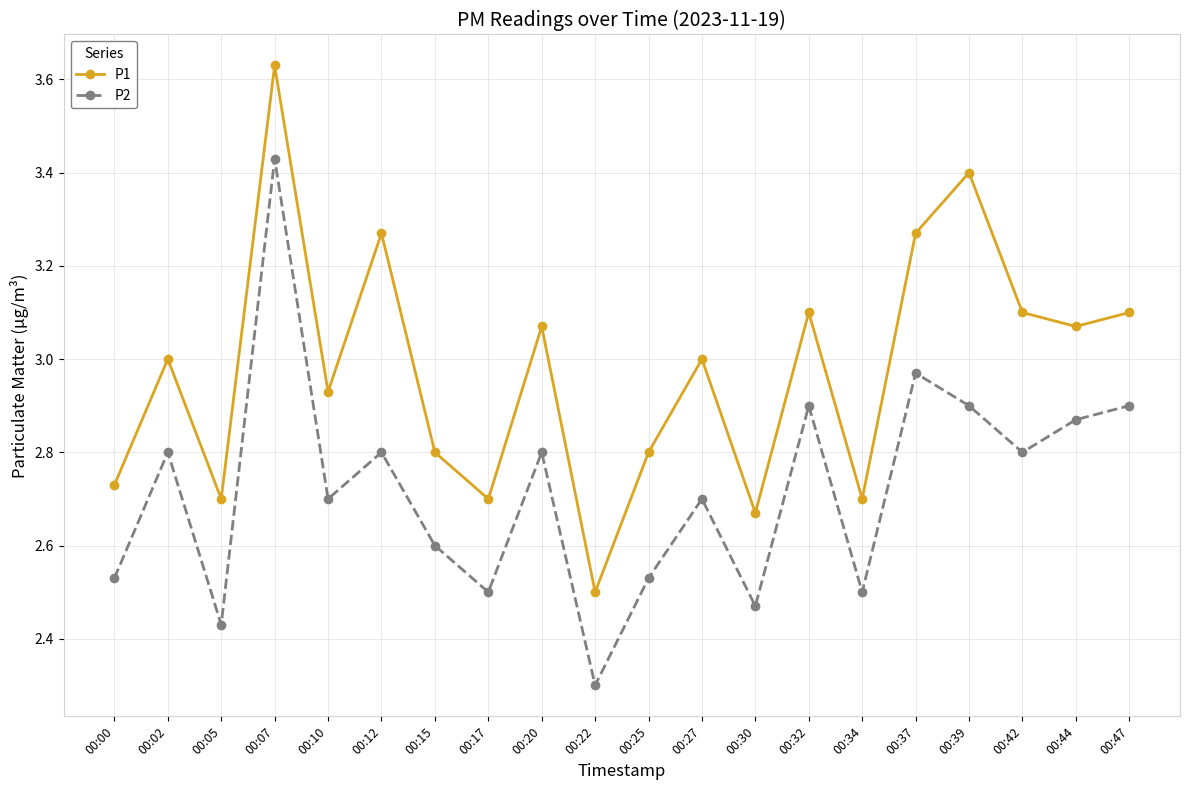

At which label does P1 reach its peak?

00:07